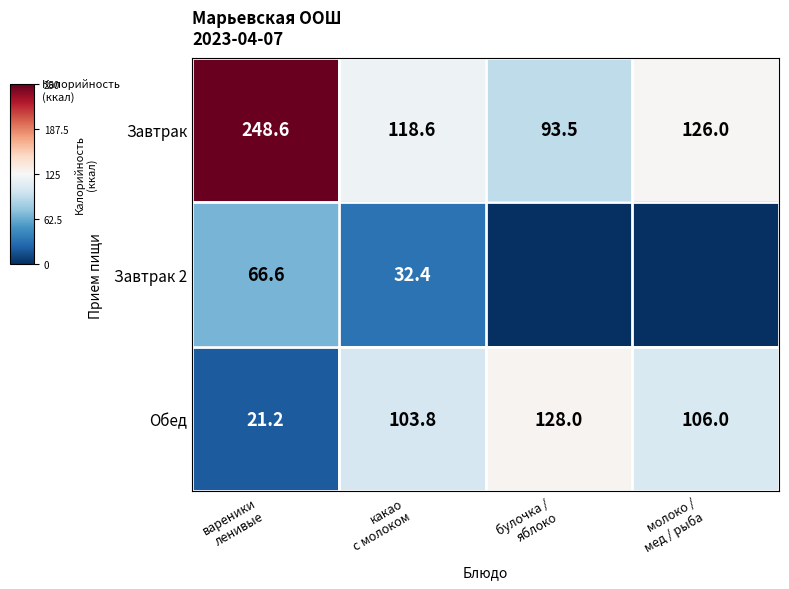

What is the minimum value for Обед?

21.2